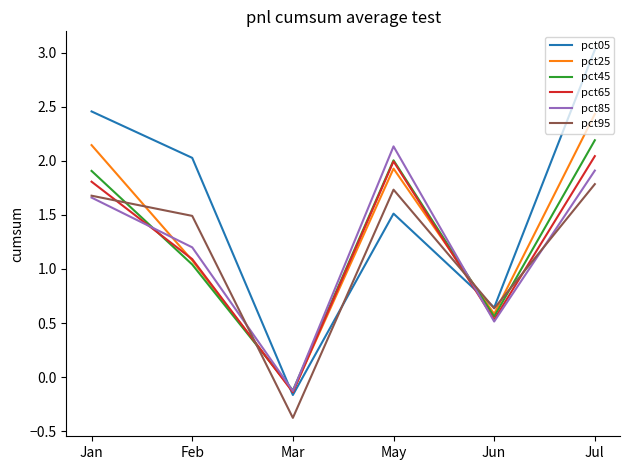

At which category is the sum across all series the highest?

Jul